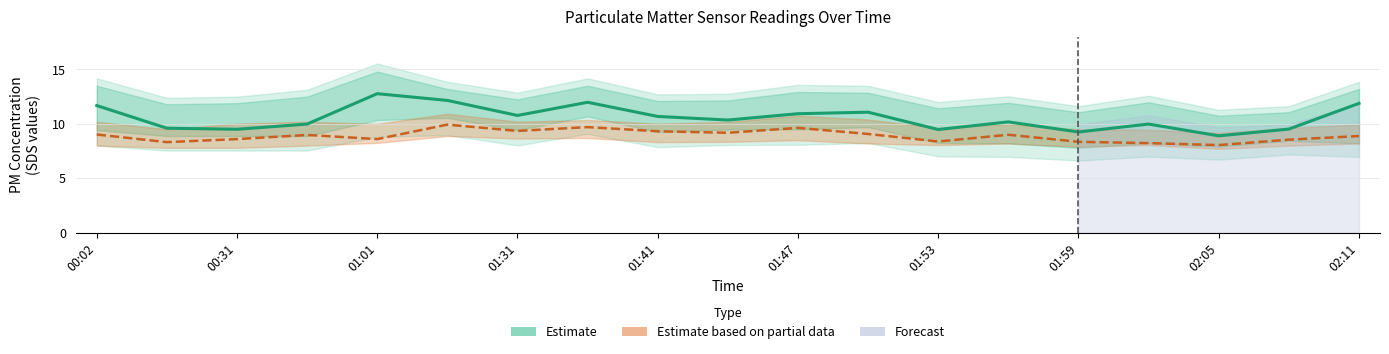

At how many categories does at least one series exceed 8?

19